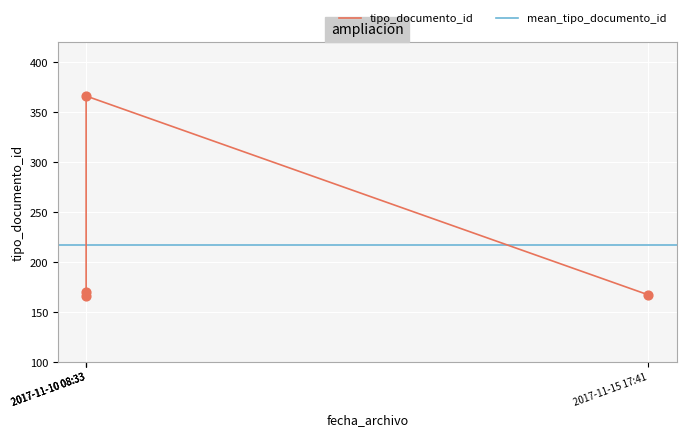

Approximately how many times larger is the value at 2017-11-15 17:41 compared to 2017-11-10 08:33?

0.5